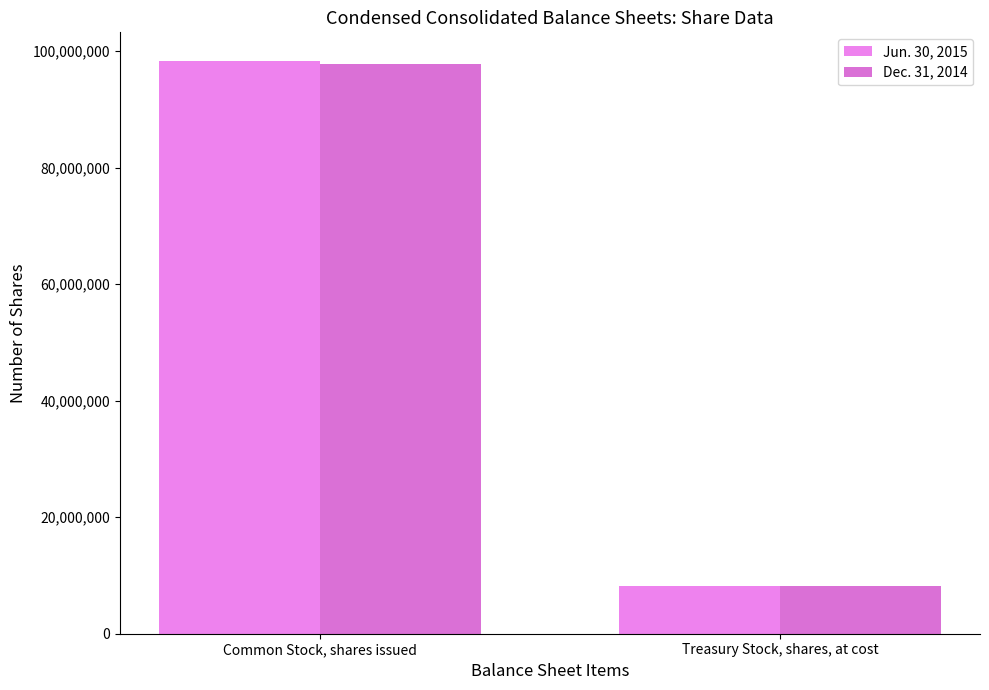

Rank the categories by Dec. 31, 2014 value from lowest to highest.

Treasury Stock, shares, at cost, Common Stock, shares issued